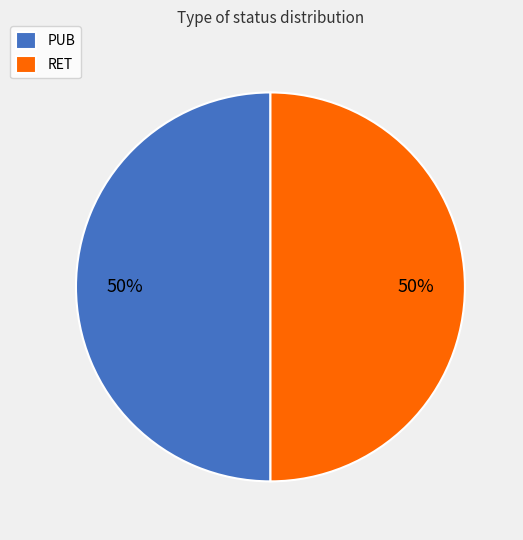

How many slices are in this pie chart?

2